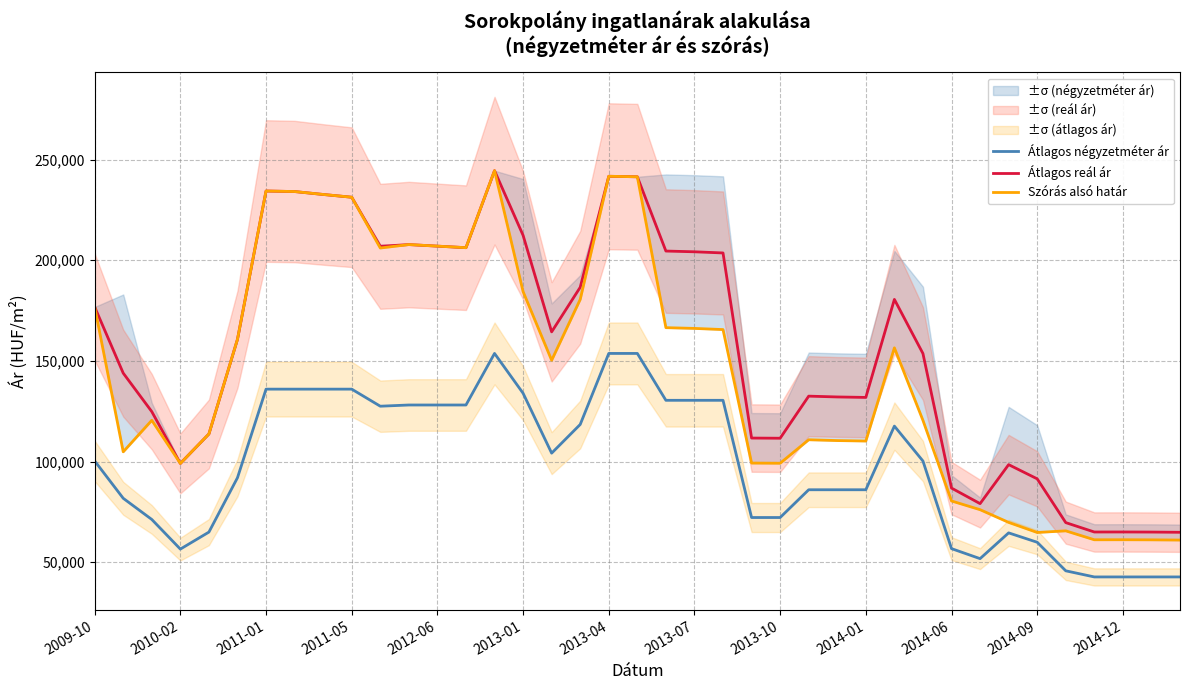

True or false: Szórás alsó határ and Átlagos négyzetméter ár cross at least once.

False